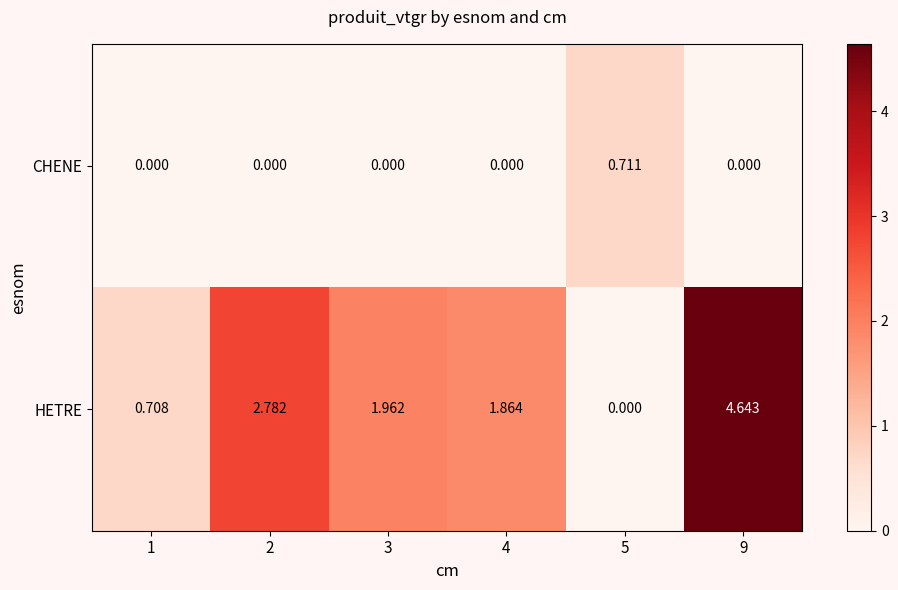

Which series has the largest total across all categories?

HETRE